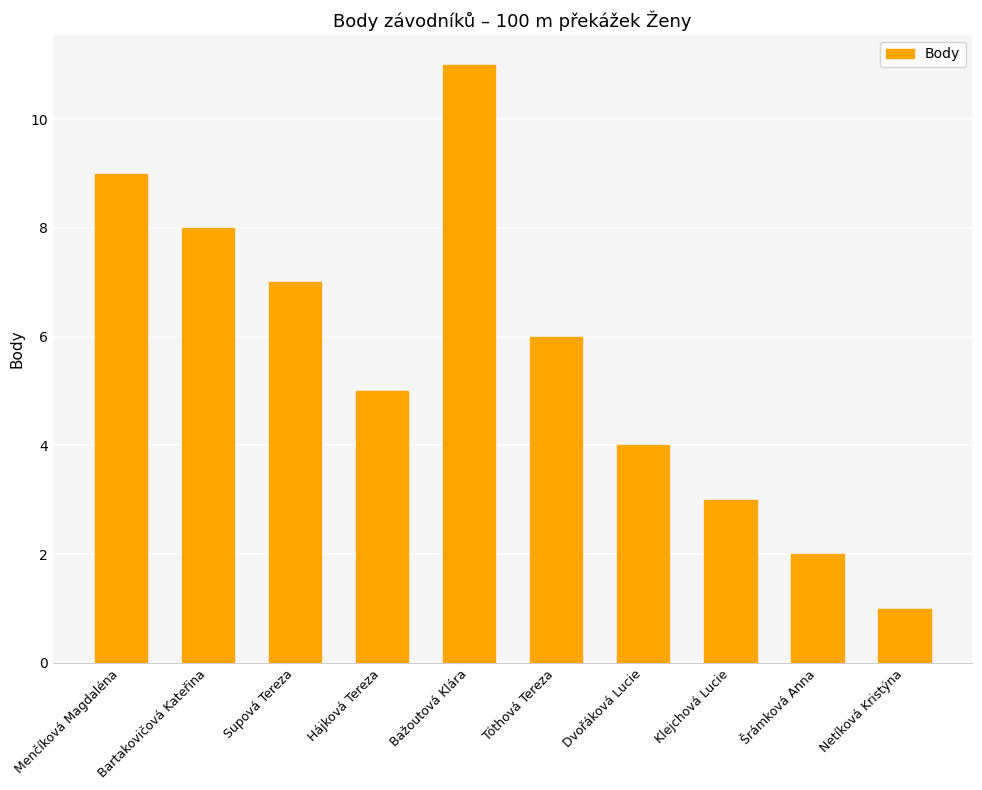

What is the greatest value displayed?

11